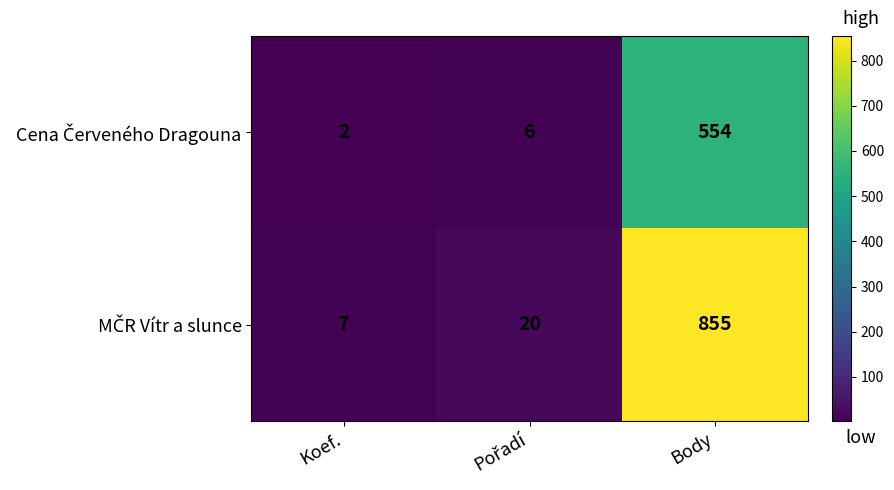

At which category is the sum across all series the highest?

Body